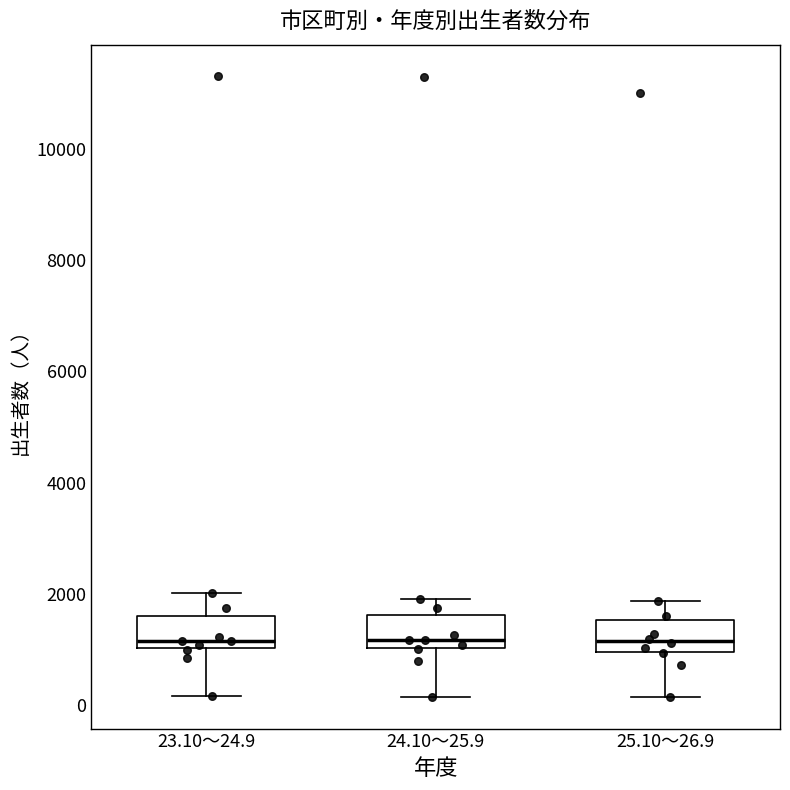

Reading left to right, transcribe this box plot: for each box, give where its median line is, the range the box spans, and where its two whiskers end, as read against the y-axis. The values are not printed on the chart, so give them approximately, as read against the axis.

23.10～24.9: median 1200, box 1000 to 1600, whiskers 200 to 2000
24.10～25.9: median 1200, box 1000 to 1600, whiskers 200 to 2000
25.10～26.9: median 1200, box 1000 to 1600, whiskers 200 to 1800